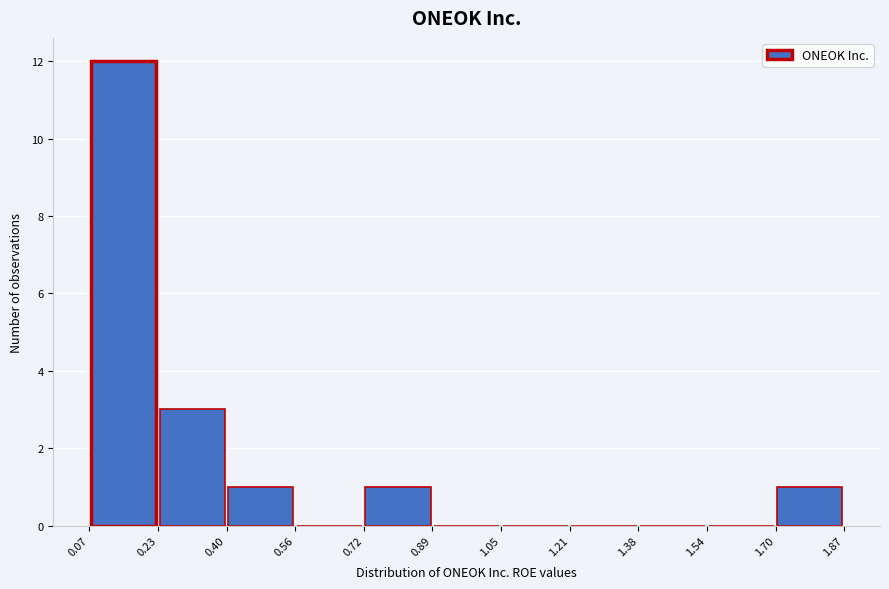

Reading left to right, transcribe this chart: for each bar, give the range it covers on the x-axis and its height. The values are not printed on the chart, so give them approximately, as read against the axis.

0.07 to 0.23: 12
0.23 to 0.40: 3
0.40 to 0.56: 1
0.56 to 0.72: 0
0.72 to 0.89: 1
0.89 to 1.05: 0
1.05 to 1.21: 0
1.21 to 1.38: 0
1.38 to 1.54: 0
1.54 to 1.70: 0
1.70 to 1.87: 1